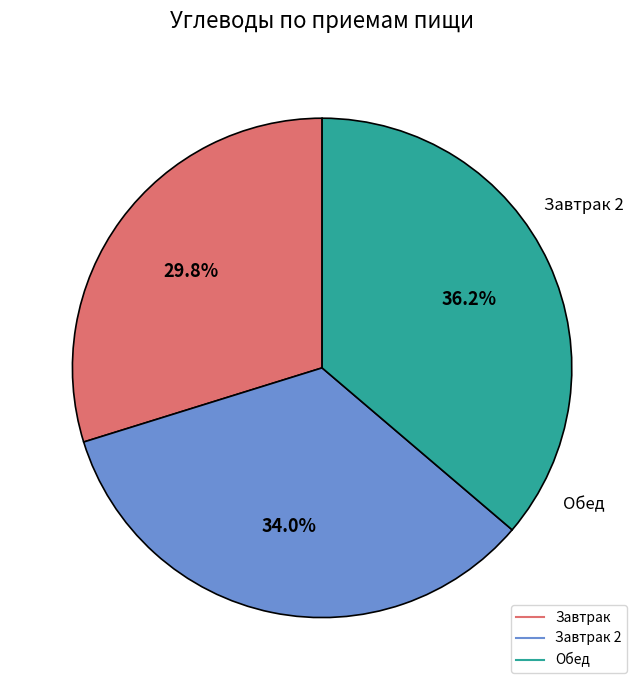

Is there any slice that represents more than half of the pie?

No